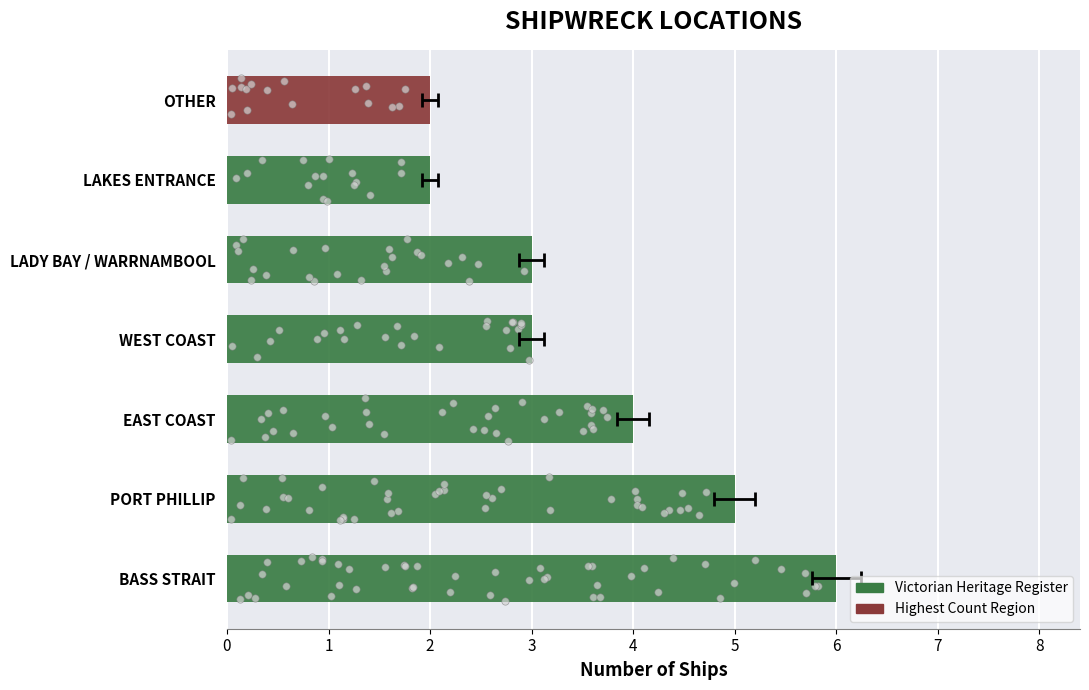

What is the change in value from Bass Strait to Lakes Entrance?

-4